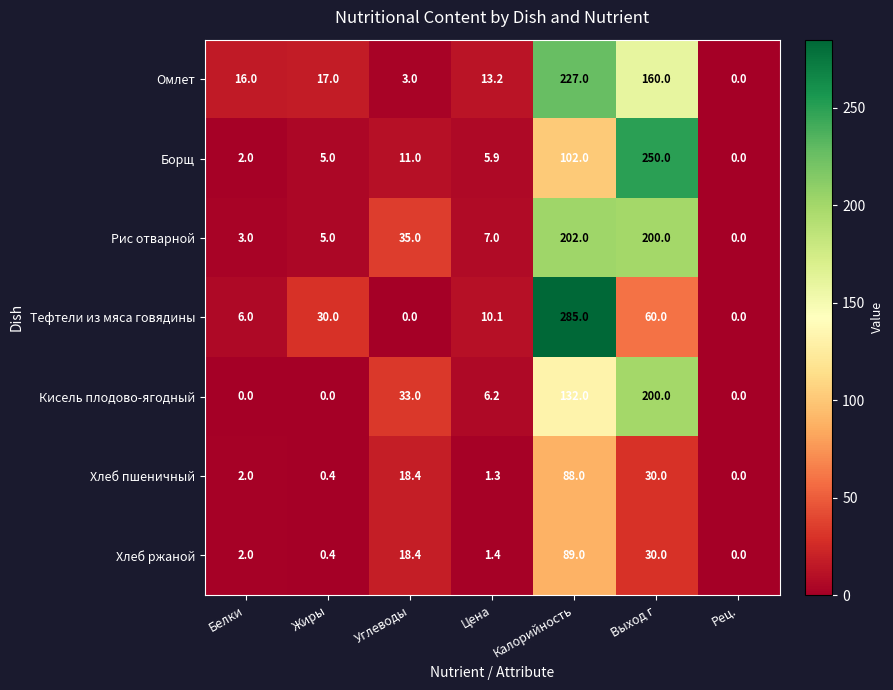

List the labels in order of Борщ value, largest first.

Выход г, Калорийность, Углеводы, Цена, Жиры, Белки, Рец.